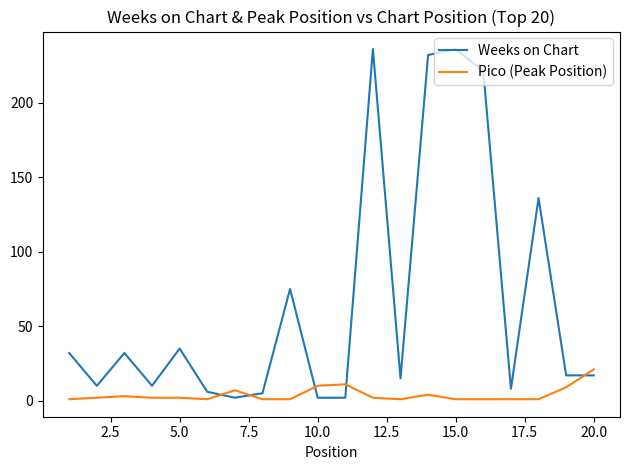

Rank the series by their maximum value, from lowest to highest.

Pico (Peak Position), Weeks on Chart